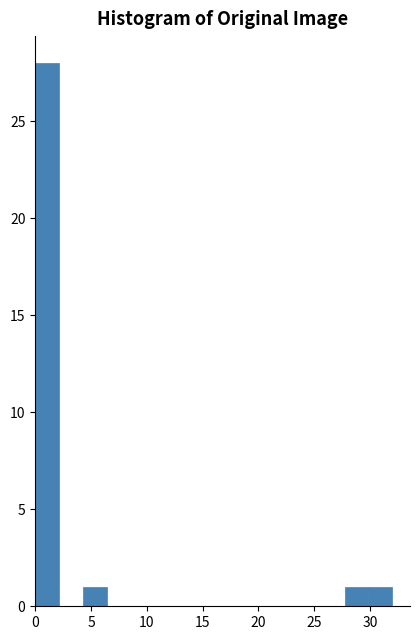

Reading left to right, transcribe this chart: for each bar, give the range it covers on the x-axis and its height. Neither the bar edges nor the heights are printed on the chart, so give them approximately, as read against the axes.

0.0 to 2.0: 28
2.0 to 4.5: 0
4.5 to 6.5: 1
6.5 to 8.5: 0
8.5 to 10.5: 0
10.5 to 13.0: 0
13.0 to 15.0: 0
15.0 to 17.0: 0
17.0 to 19.0: 0
19.0 to 21.5: 0
21.5 to 23.5: 0
23.5 to 25.5: 0
25.5 to 27.5: 0
27.5 to 30.0: 1
30.0 to 32.0: 1